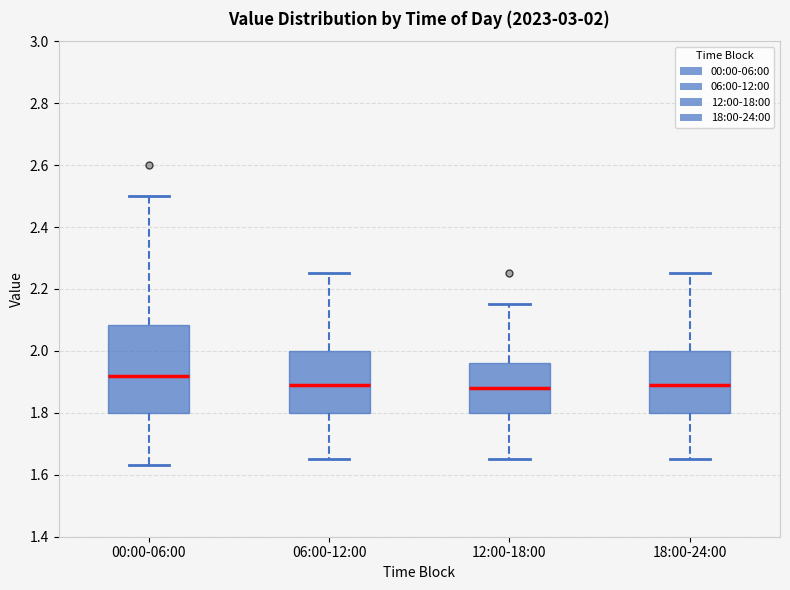

Comparing the boxes themselves (not the whiskers), which one is the tallest?

00:00-06:00